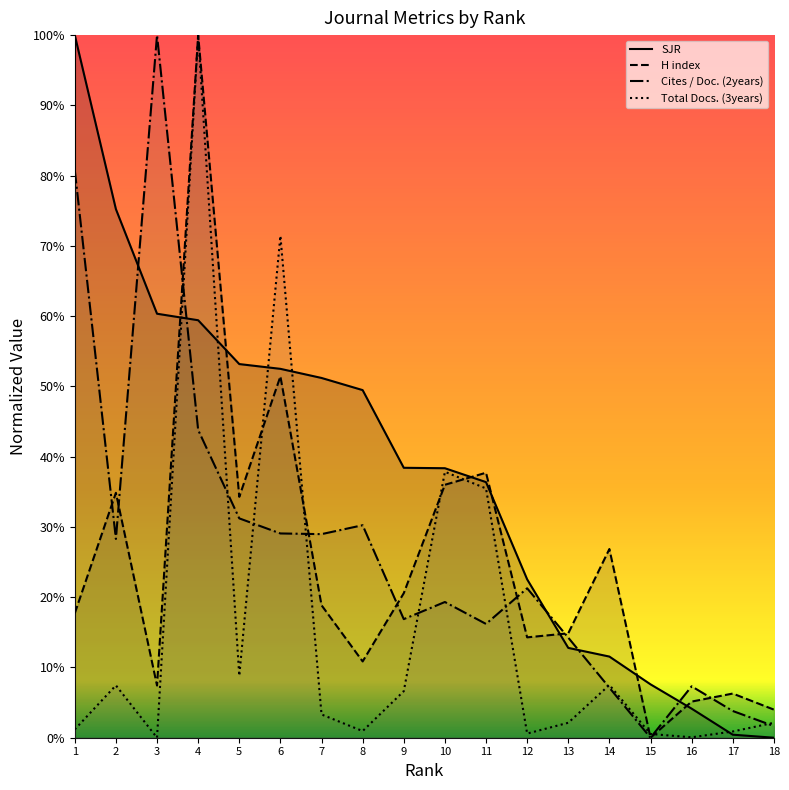

What is the total value across all series at 2?

1.5